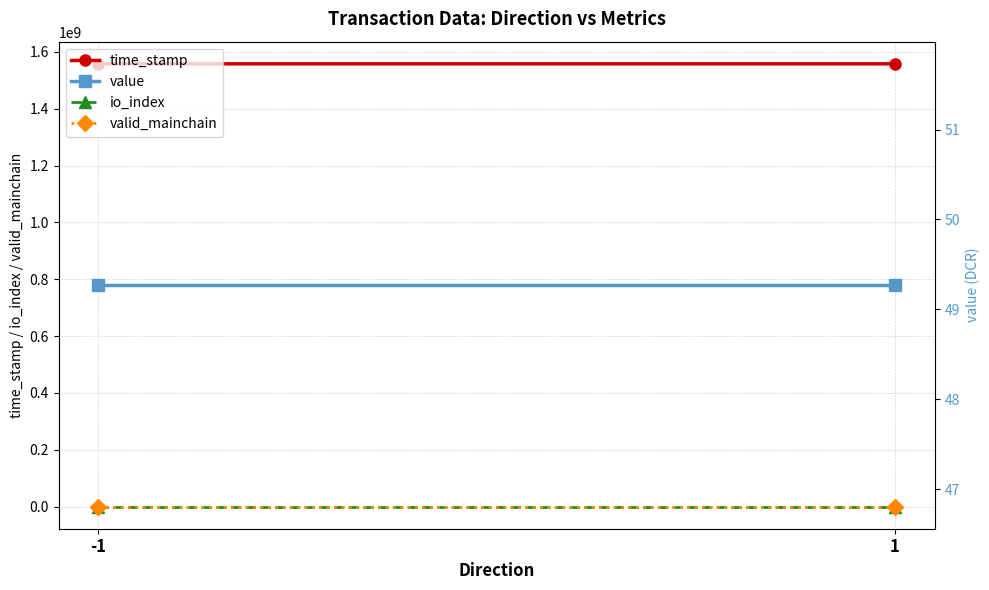

Between -1 and 1, which series saw the biggest shift?

time_stamp